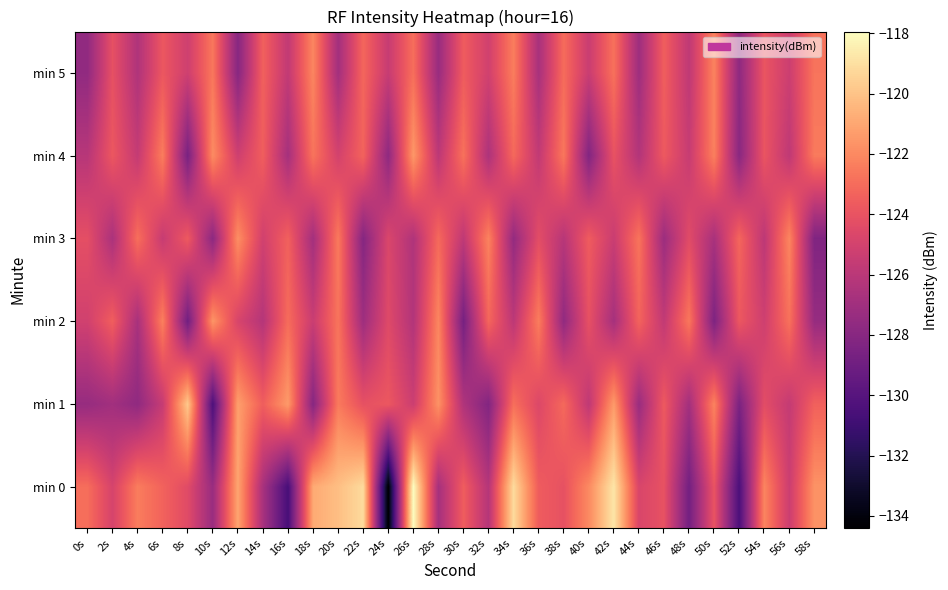

What is the minimum value shown in the chart?

-134.4